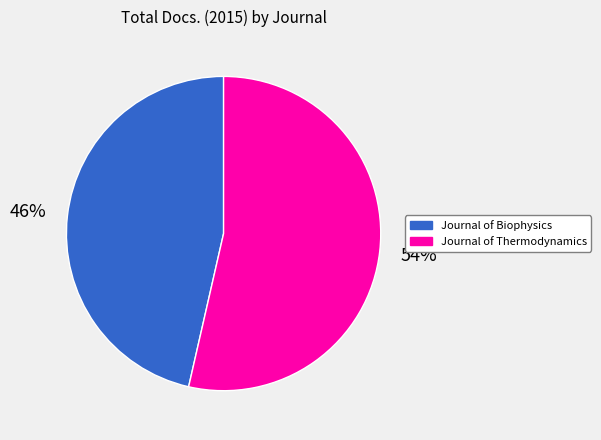

How many segments does this pie chart have?

2